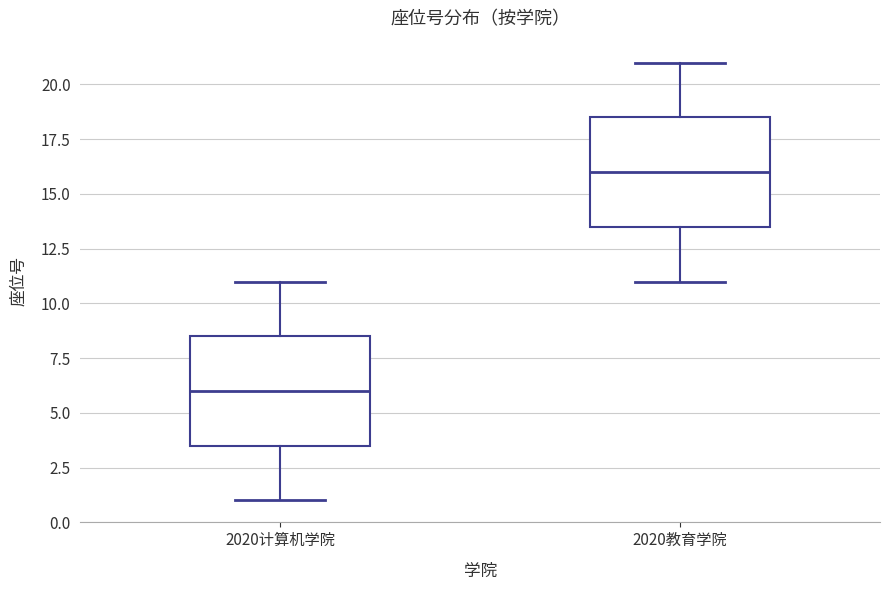

Which box has the highest median line?

2020教育学院